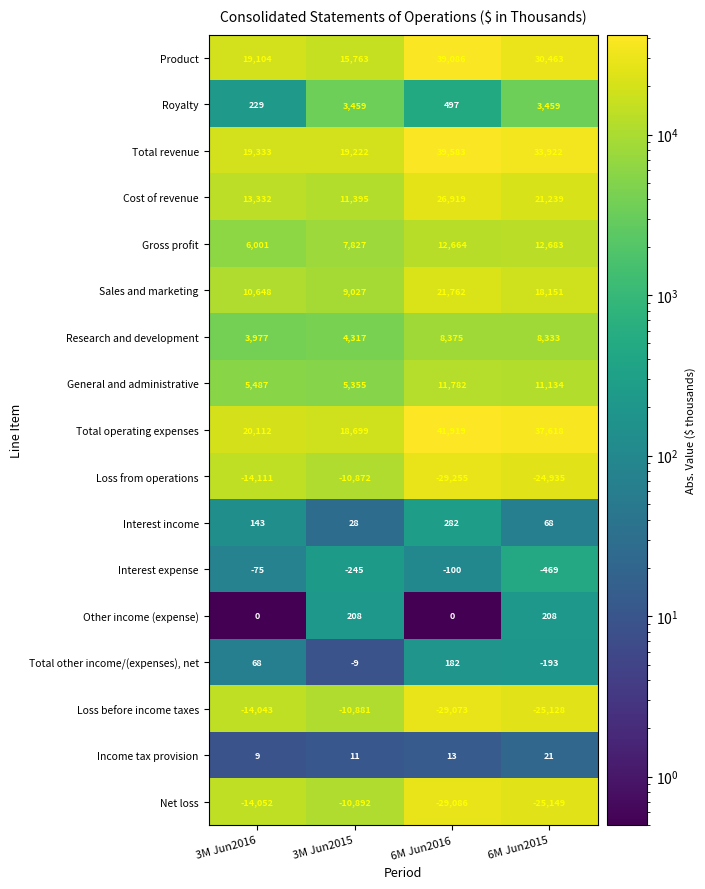

Which series has the largest total across all categories?

Total operating expenses